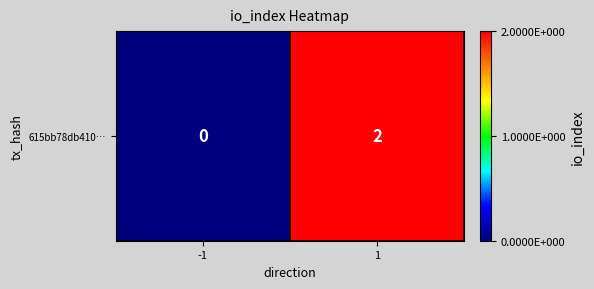

The chart shows a value of 3 at 1. True or false?

False